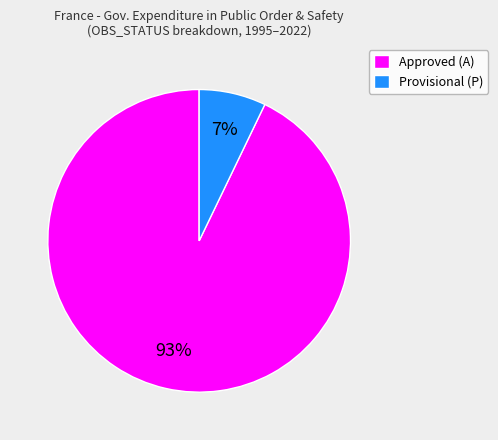

Is it true that Approved (A) is 79% of the pie?

False